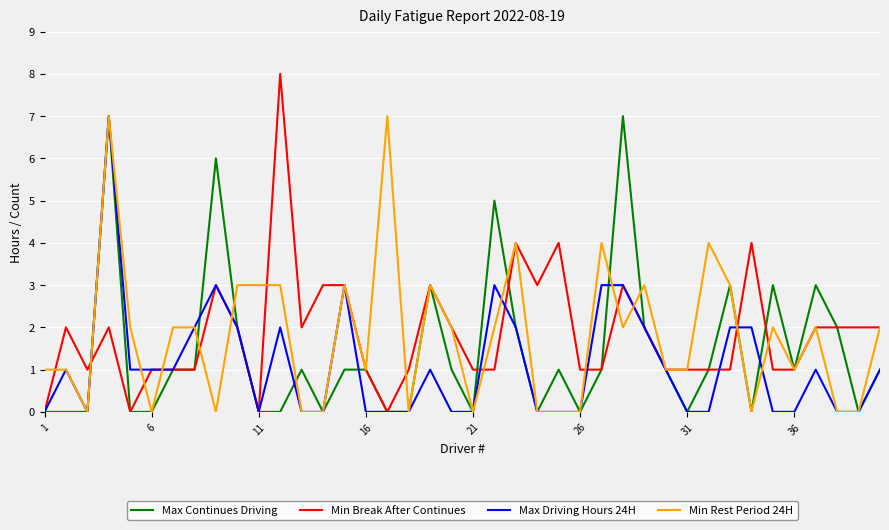

How many categories are shown in the chart?

40